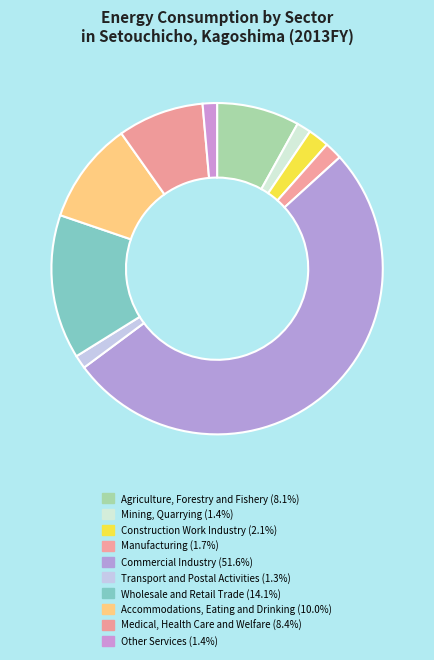

How many segments does this pie chart have?

10